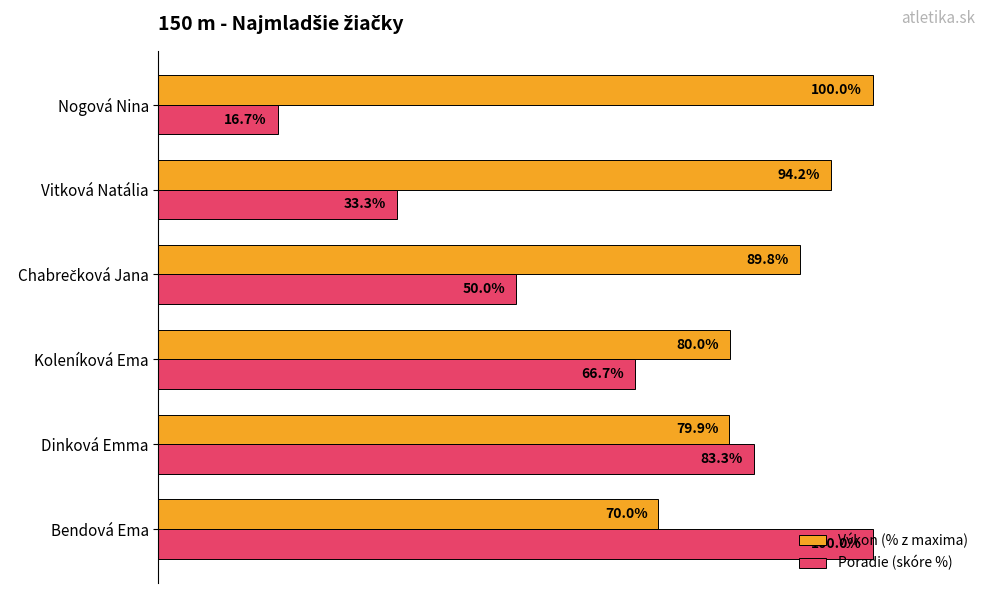

Which series has the widest spread of values?

Poradie (skóre %)